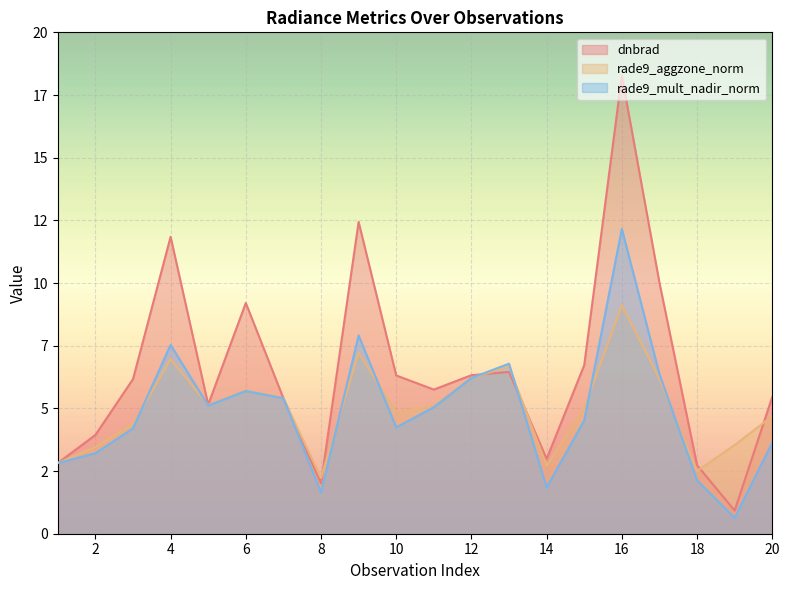

Reading left to right, extract all data points from this chart.

dnbrad: 1=2.8	2=3.9	3=6.2	4=11.8	5=5.1	6=9.2	7=5.4	8=2.0	9=12.4	10=6.3	11=5.7	12=6.3	13=6.5	14=3.0	15=6.7	16=18.3	17=10.0	18=2.7	19=0.9	20=5.5
rade9_aggzone_norm: 1=2.8	2=3.5	3=4.4	4=7.0	5=5.1	6=5.7	7=5.4	8=2.2	9=7.2	10=4.9	11=5.1	12=6.2	13=6.7	14=2.7	15=5.0	16=9.1	17=6.2	18=2.5	19=3.5	20=4.7
rade9_mult_nadir_norm: 1=2.8	2=3.2	3=4.2	4=7.5	5=5.1	6=5.7	7=5.4	8=1.6	9=7.9	10=4.2	11=5.0	12=6.2	13=6.8	14=1.8	15=4.5	16=12.2	17=6.4	18=2.1	19=0.6	20=3.6